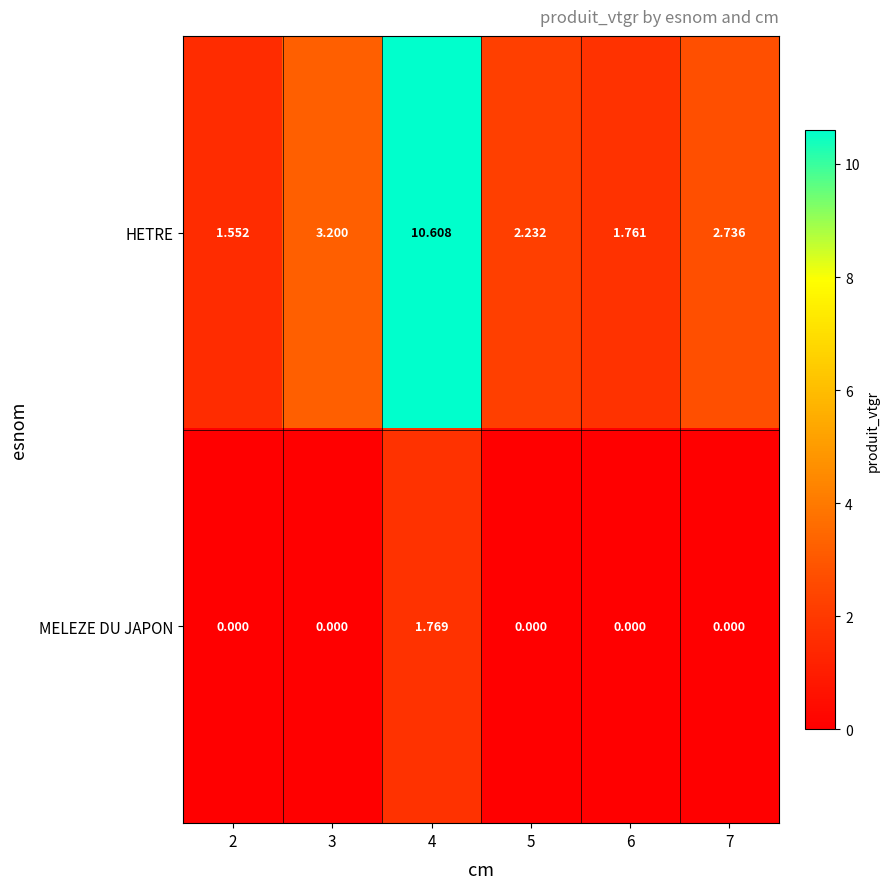

At how many categories does at least one series exceed 2?

4